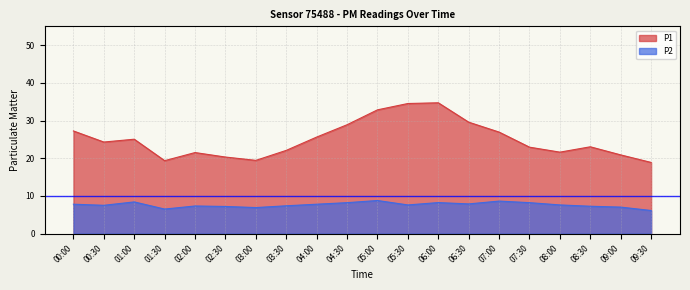

True or false: P1 has more than 2 points higher than both neighbors.

True